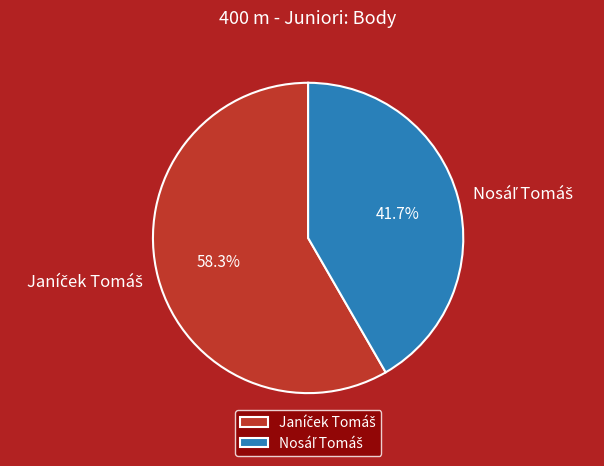

Count the number of slices in the pie.

2